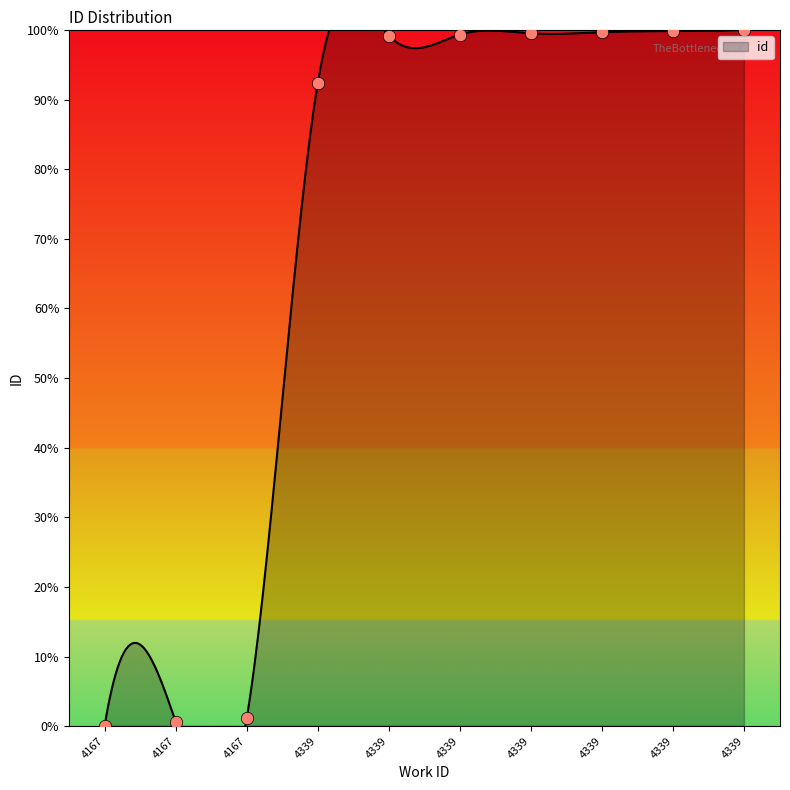

What is the change in value from 4339 to 4339?

+0.2